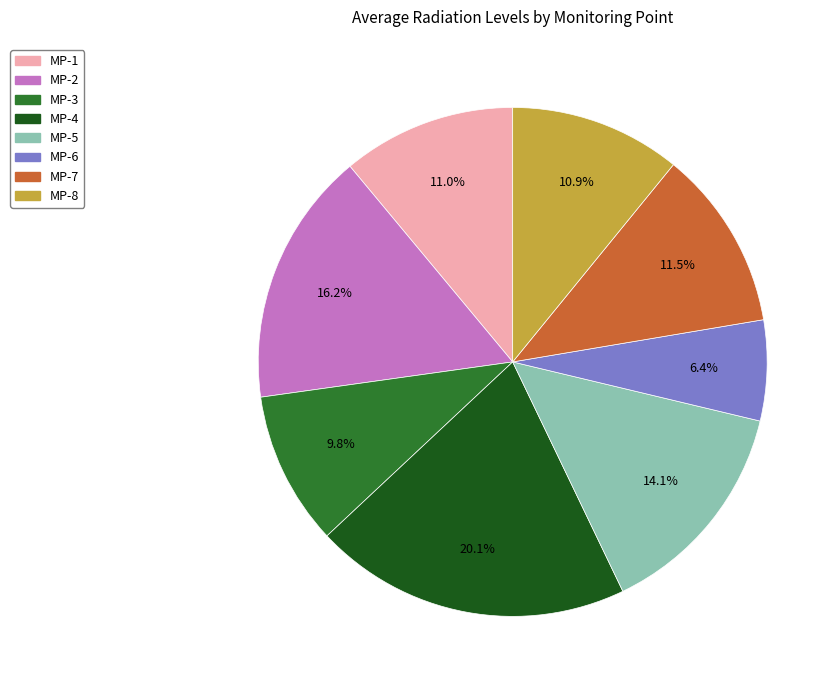

Which category has the biggest portion of the pie?

MP-4